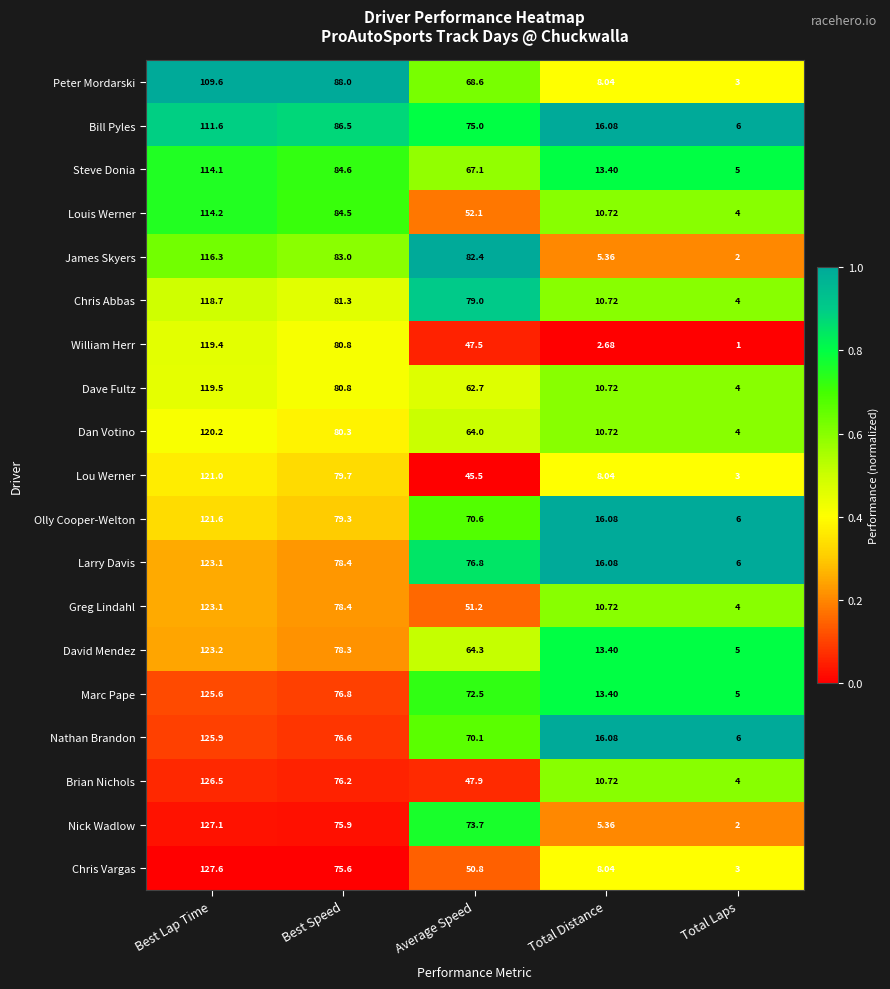

Which series has the largest range (max minus min)?

Nick Wadlow